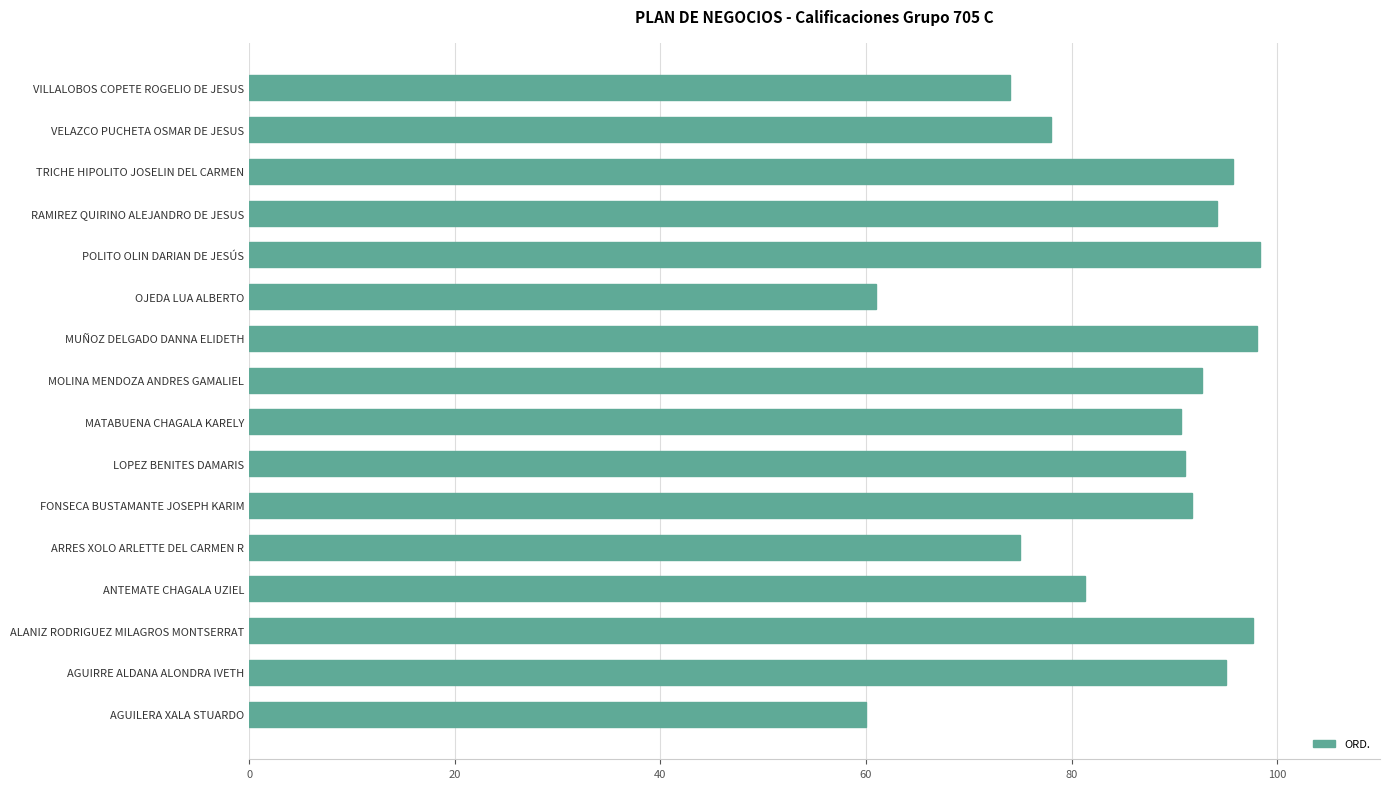

What is the change in value from LOPEZ BENITES DAMARIS to OJEDA LUA ALBERTO?

-30.0